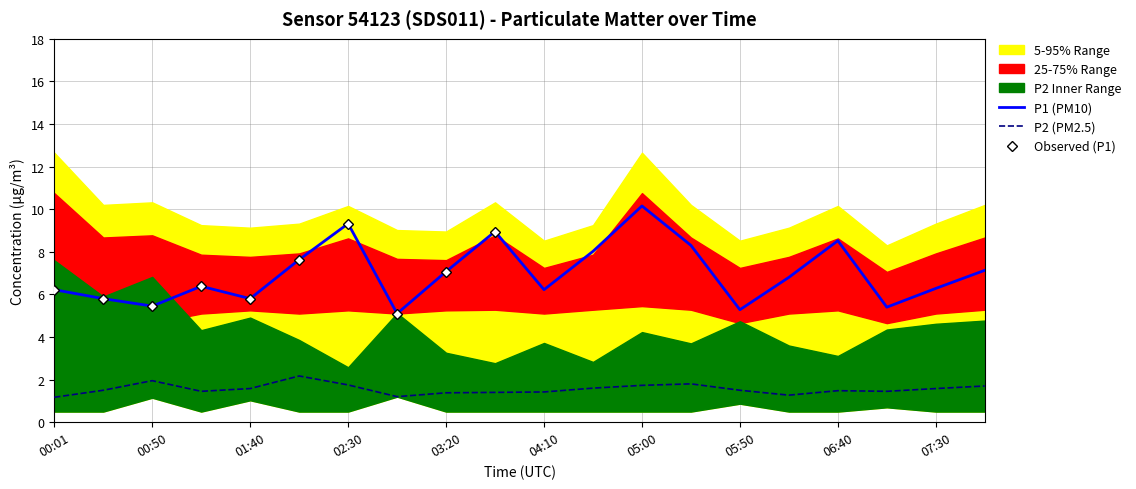

Rank the categories by P2 value from highest to lowest.

02:05, 00:50, 05:25, 02:30, 05:00, 07:55, 04:35, 01:40, 07:30, 00:26, 05:50, 06:40, 01:15, 07:05, 04:10, 03:45, 03:20, 06:15, 02:55, 00:01